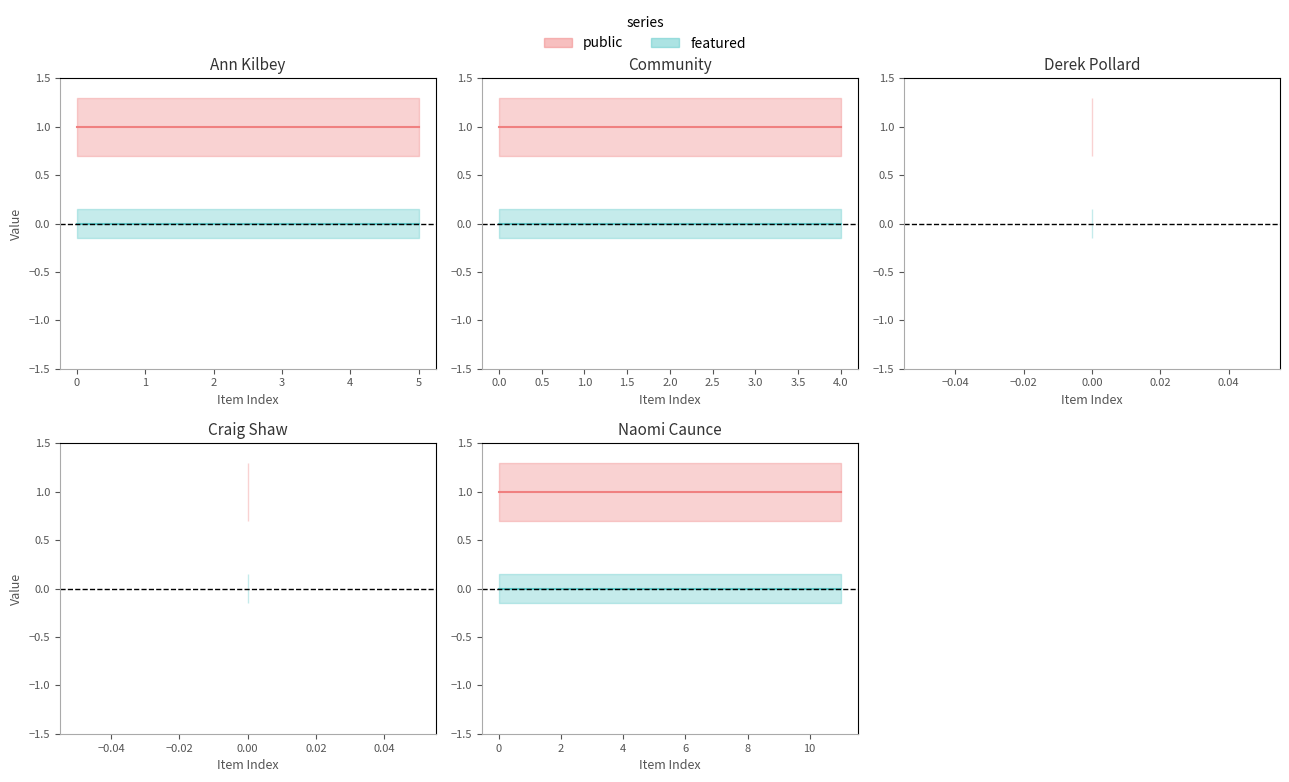

What is the lowest value of the public series?

1